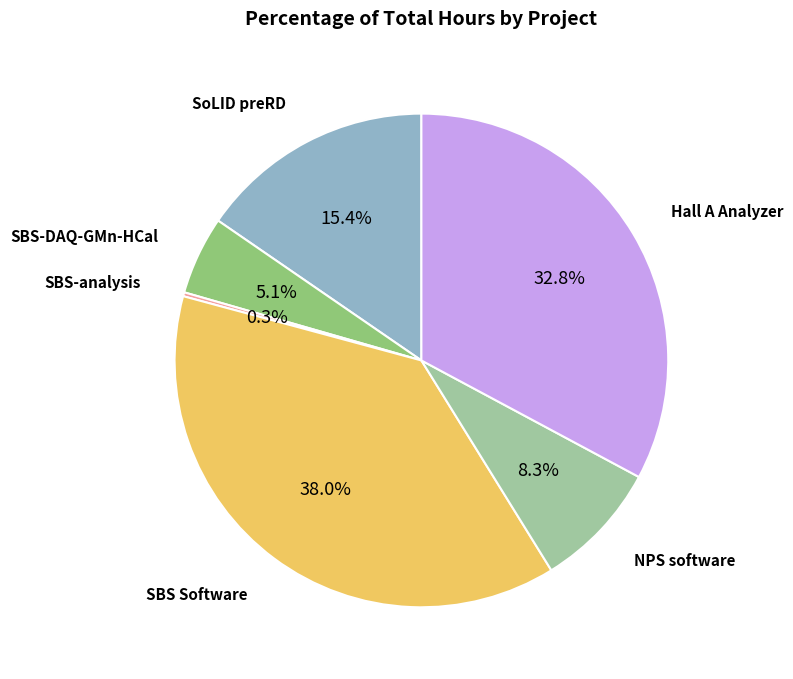

Is there any slice that represents more than half of the pie?

No